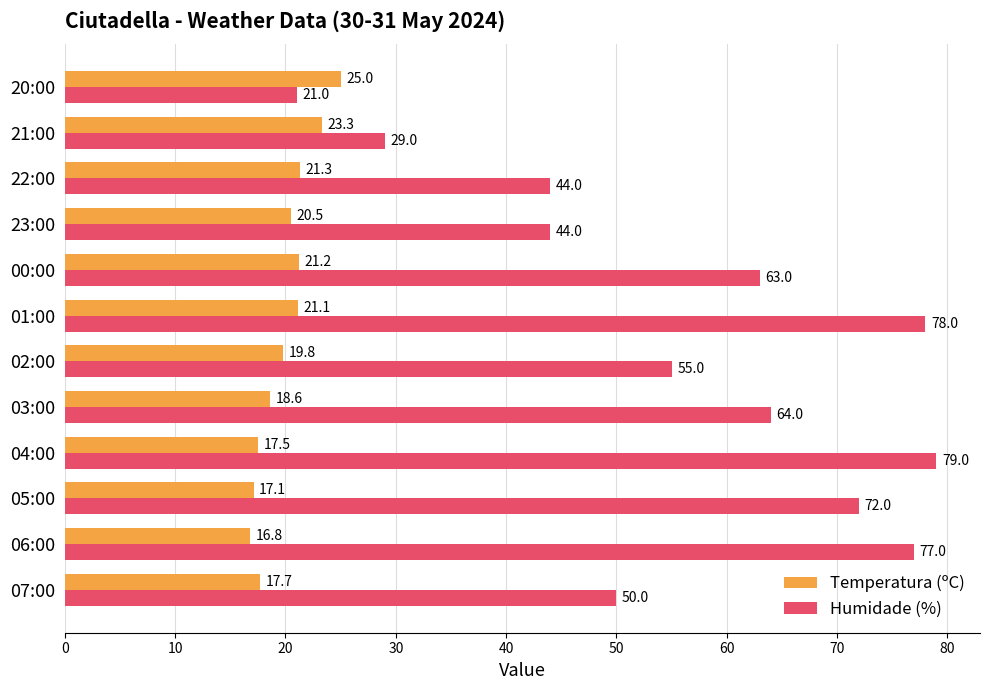

What is the average value of the Temperatura (ºC) series?

20.0